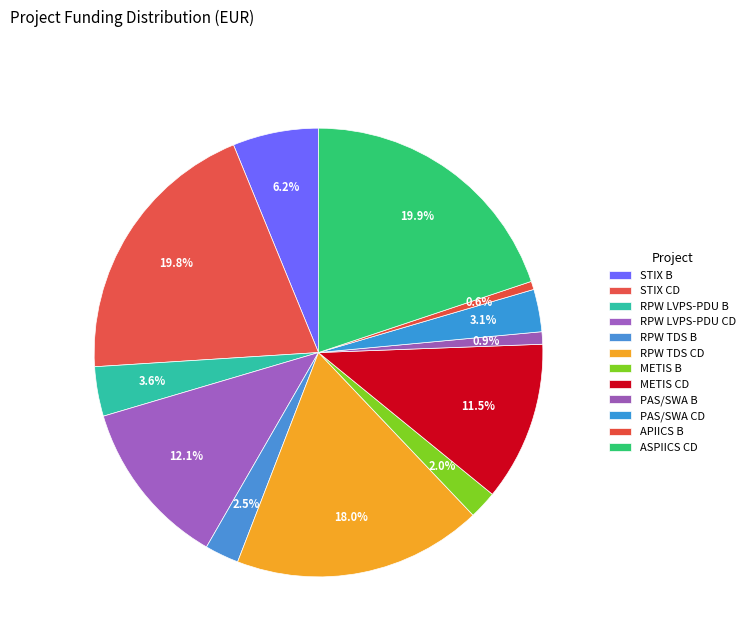

To the nearest percent, what is the combined percentage of RPW TDS CD and RPW LVPS-PDU CD?

30%